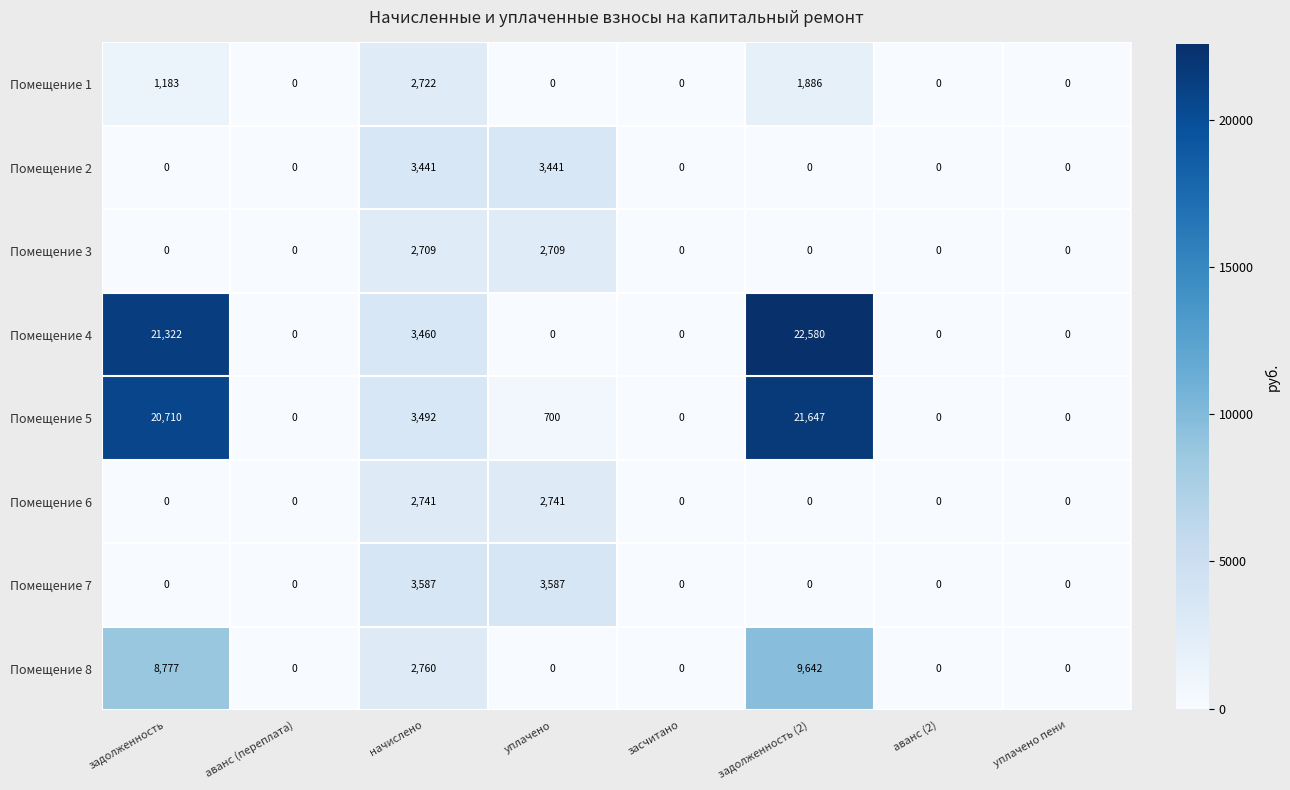

How many Помещение 6 values are between 0 and 2741?

8